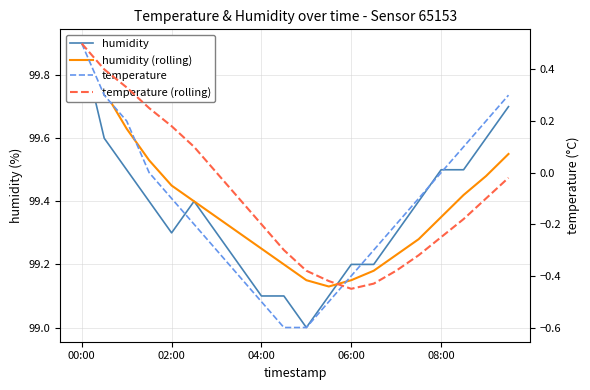

The temperature series shows 0.5 at 02:00. True or false?

False